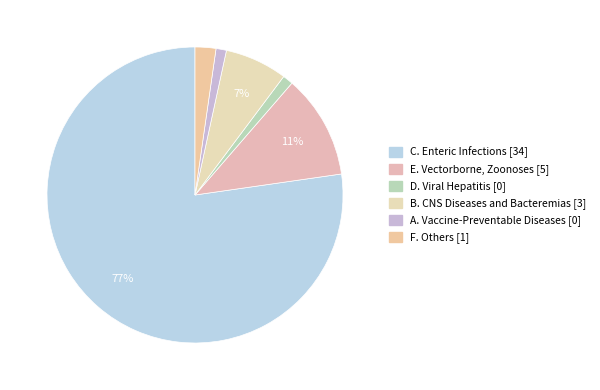

Is there any slice that represents more than half of the pie?

Yes